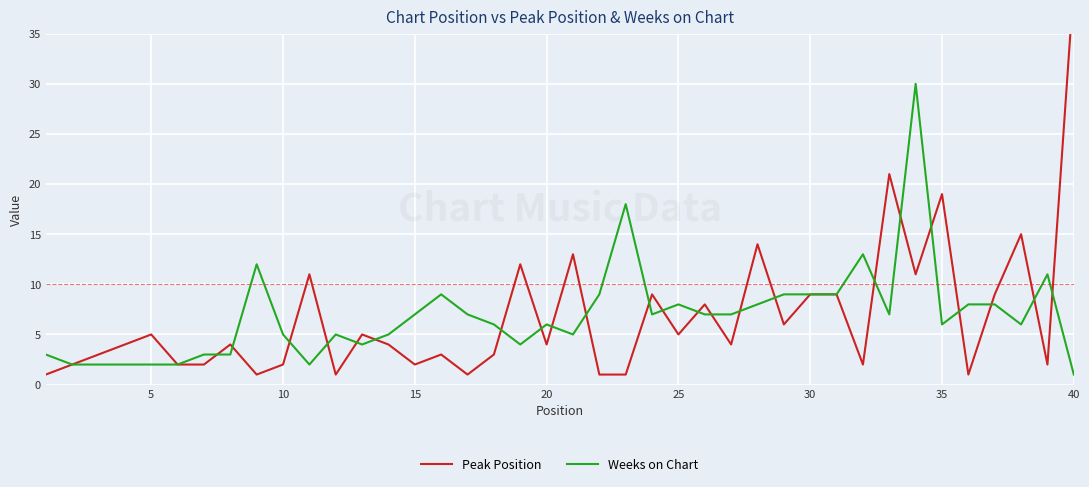

What is the maximum value for Weeks on Chart?

30